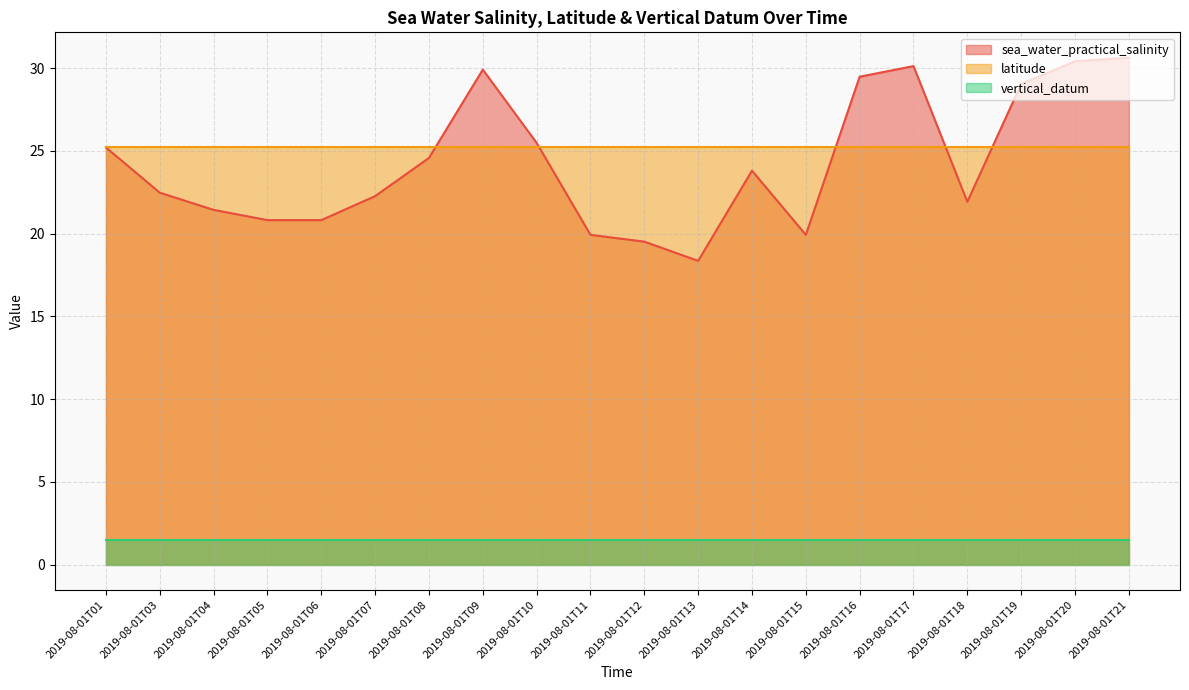

What is the highest value of the vertical_datum series?

1.5